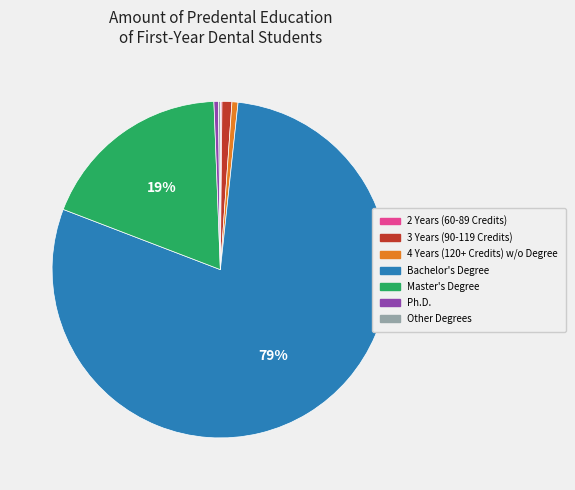

Between Ph.D. and Master's Degree, which is larger?

Master's Degree